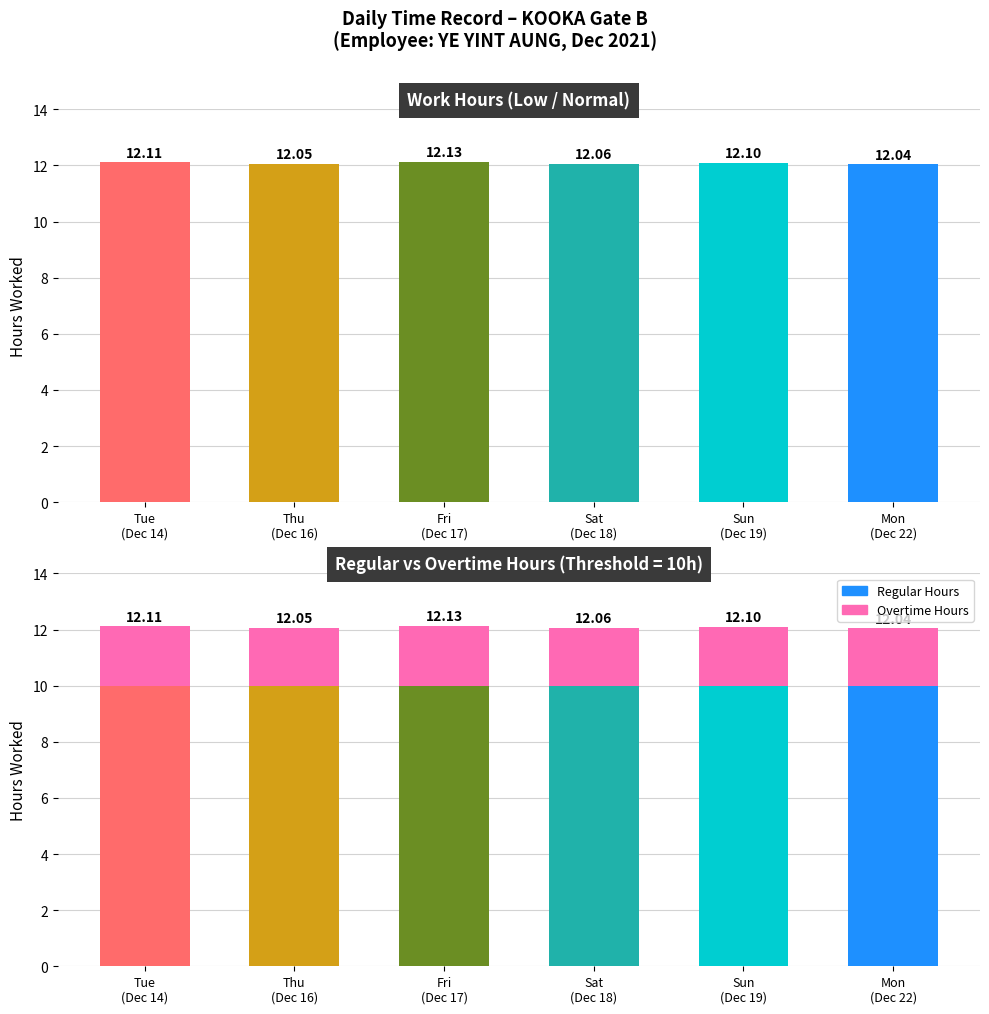

Count the Overtime Hours values in the range 2 to 3.

6